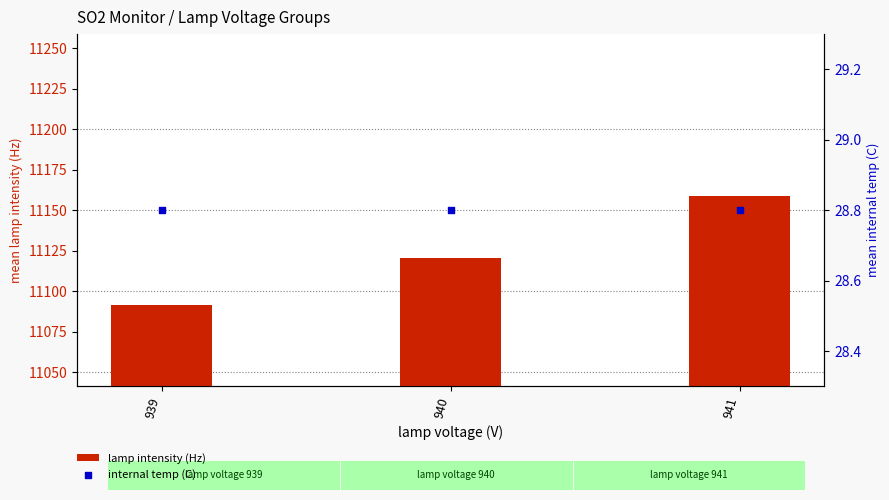

Which series has the largest total across all categories?

lamp intensity (Hz)